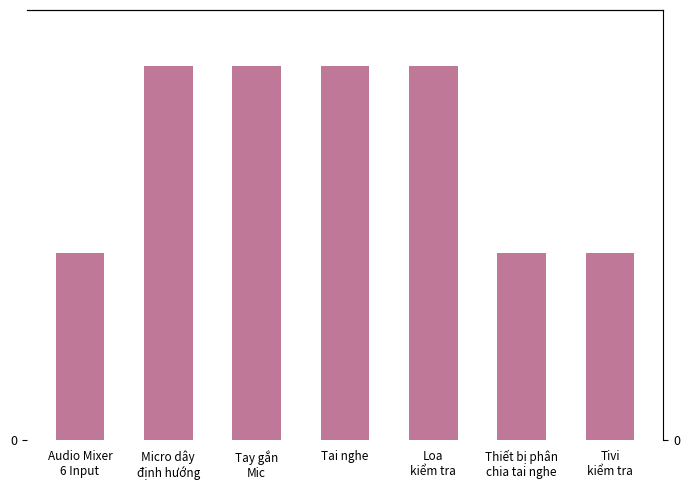

Read the value at Loa
kiểm tra.

16